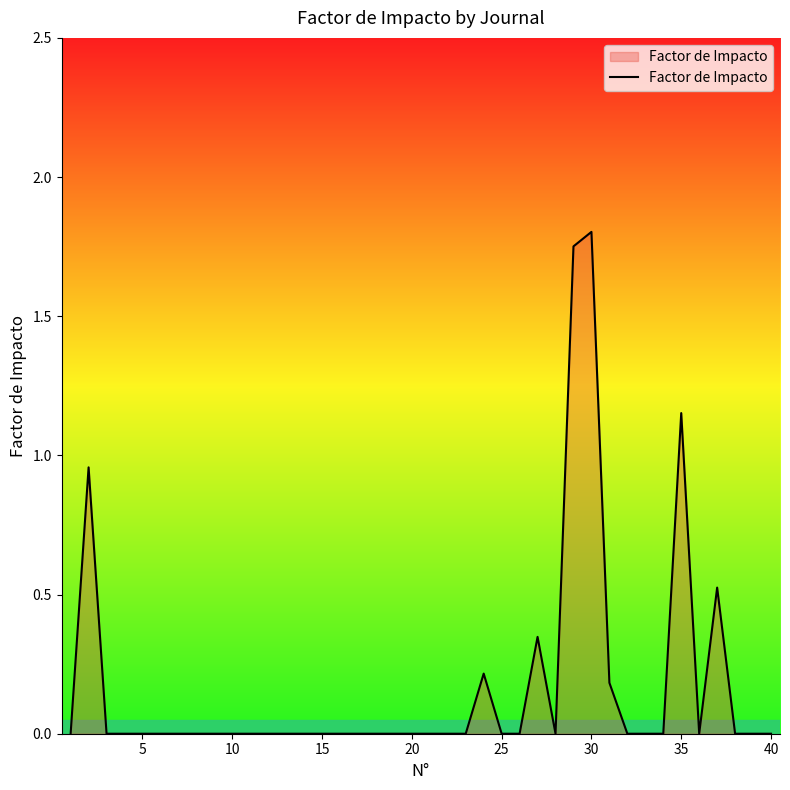

Reading right to left, what are all the values shown in this chart?

0.0	0.0	0.0	0.5	0.0	1.2	0.0	0.0	0.0	0.2	1.8	1.8	0.0	0.3	0.0	0.0	0.2	0.0	0.0	0.0	0.0	0.0	0.0	0.0	0.0	0.0	0.0	0.0	0.0	0.0	0.0	0.0	0.0	0.0	0.0	0.0	0.0	0.0	1.0	0.0